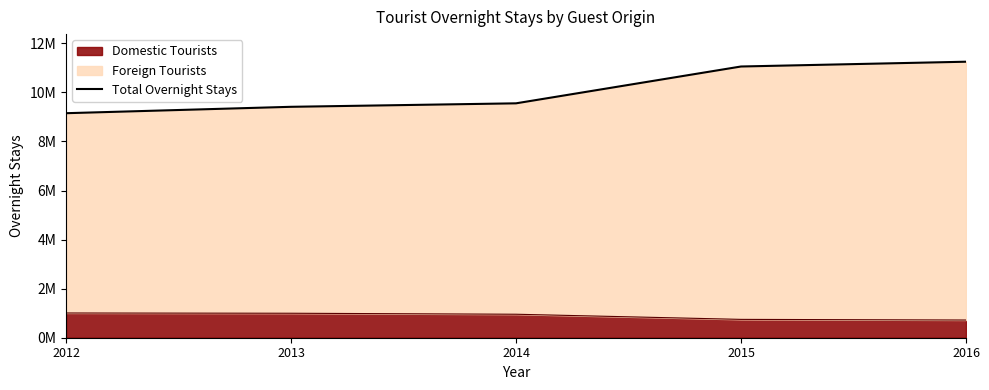

Rank the categories by value from lowest to highest.

2012, 2013, 2014, 2015, 2016